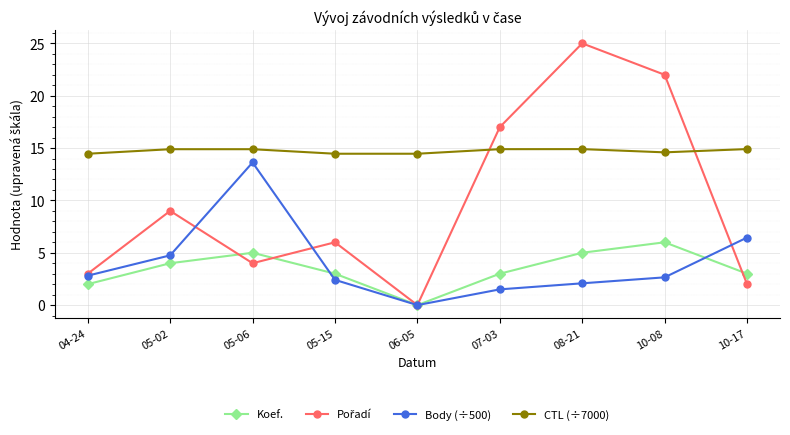

What is the difference between the maximum and minimum values in the Body (÷500) series?

13.6